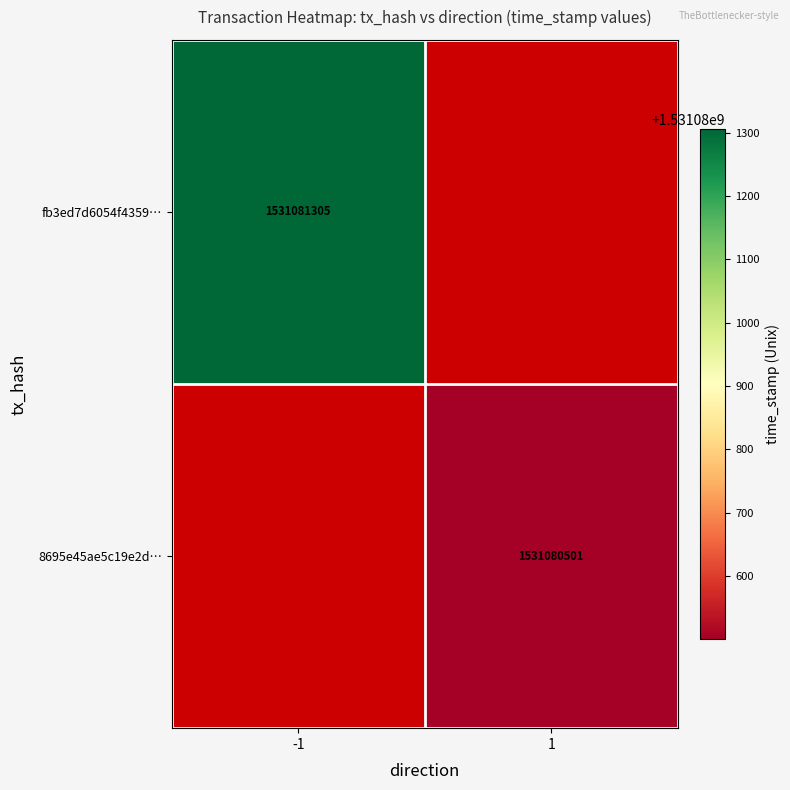

At which category is the sum across all series the highest?

1